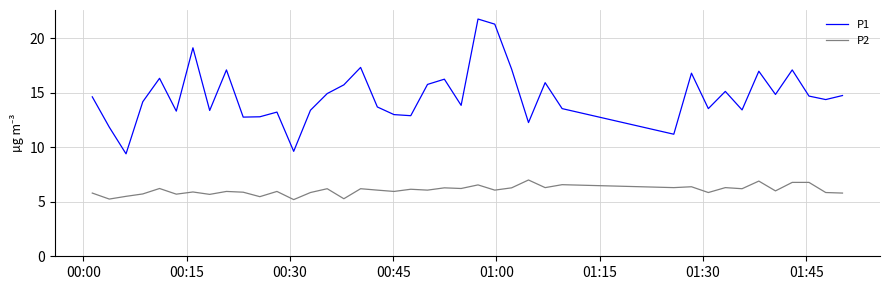

What is the smallest value displayed?

5.2